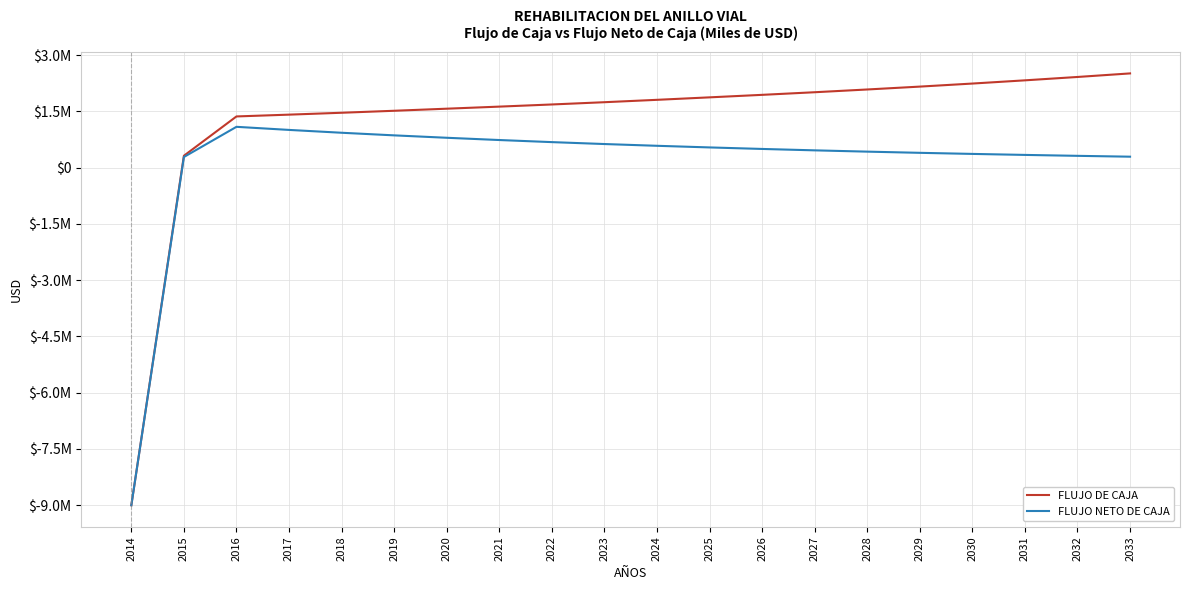

Does the chart have visible grid lines?

Yes